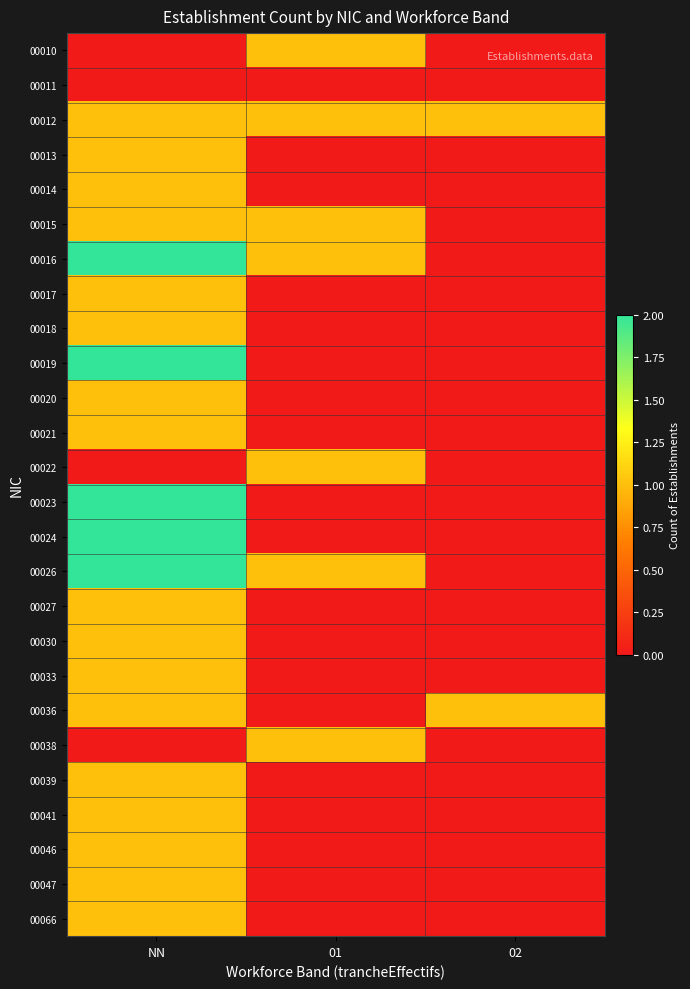

Which series has the largest total across all categories?

00012